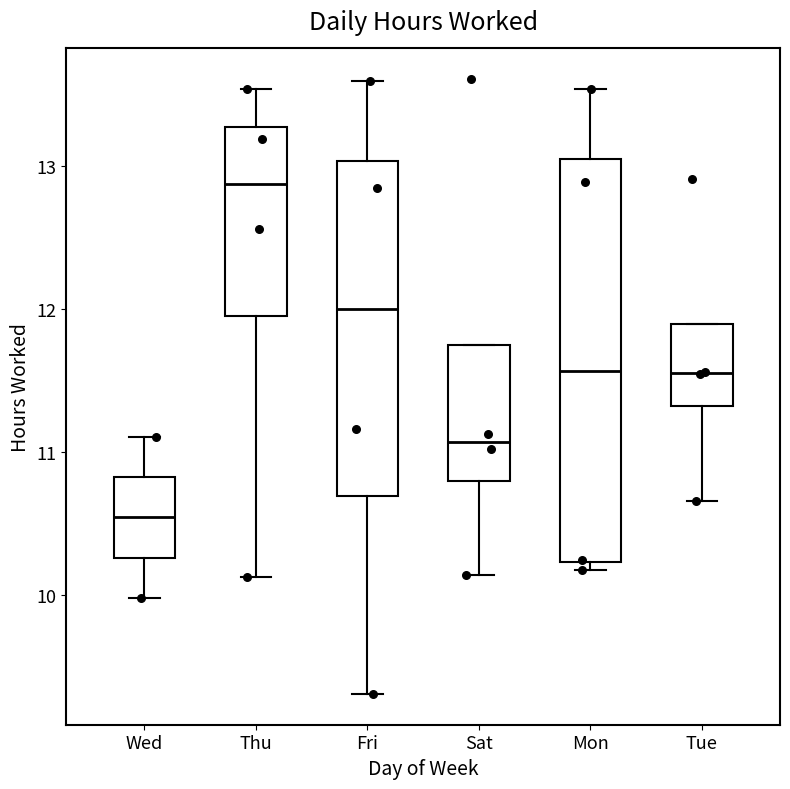

Reading left to right, transcribe this box plot: for each box, give where its median line is, the range the box spans, and where its two whiskers end, as read against the y-axis. The values are not printed on the chart, so give them approximately, as read against the axis.

Wed: median 10.5, box 10.3 to 10.8, whiskers 10.0 to 11.1
Thu: median 12.9, box 12.0 to 13.3, whiskers 10.1 to 13.5
Fri: median 12.0, box 10.7 to 13.0, whiskers 9.3 to 13.6
Sat: median 11.1, box 10.8 to 11.8, whiskers 10.1 to 11.8
Mon: median 11.6, box 10.2 to 13.1, whiskers 10.2 (just below the box's lower edge) to 13.5
Tue: median 11.6, box 11.3 to 11.9, whiskers 10.7 to 11.9